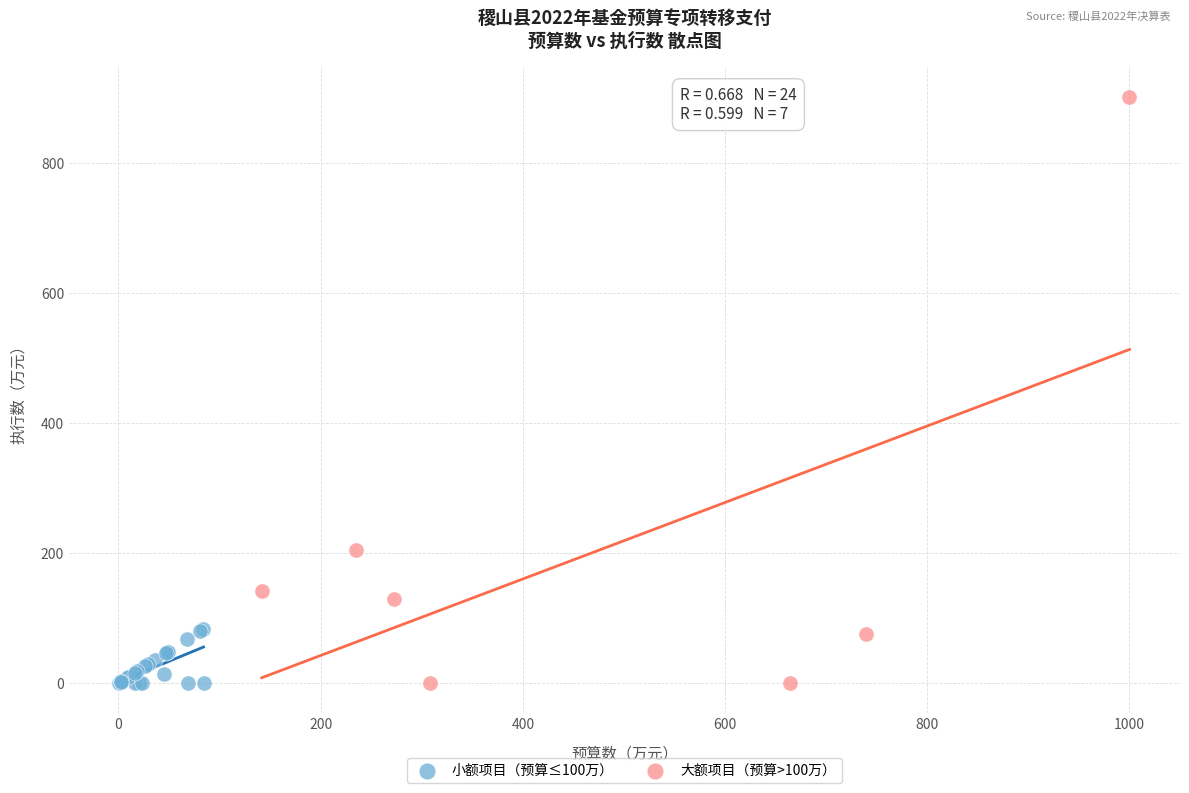

Which series has the widest spread of Y values?

大额项目（预算>100万）